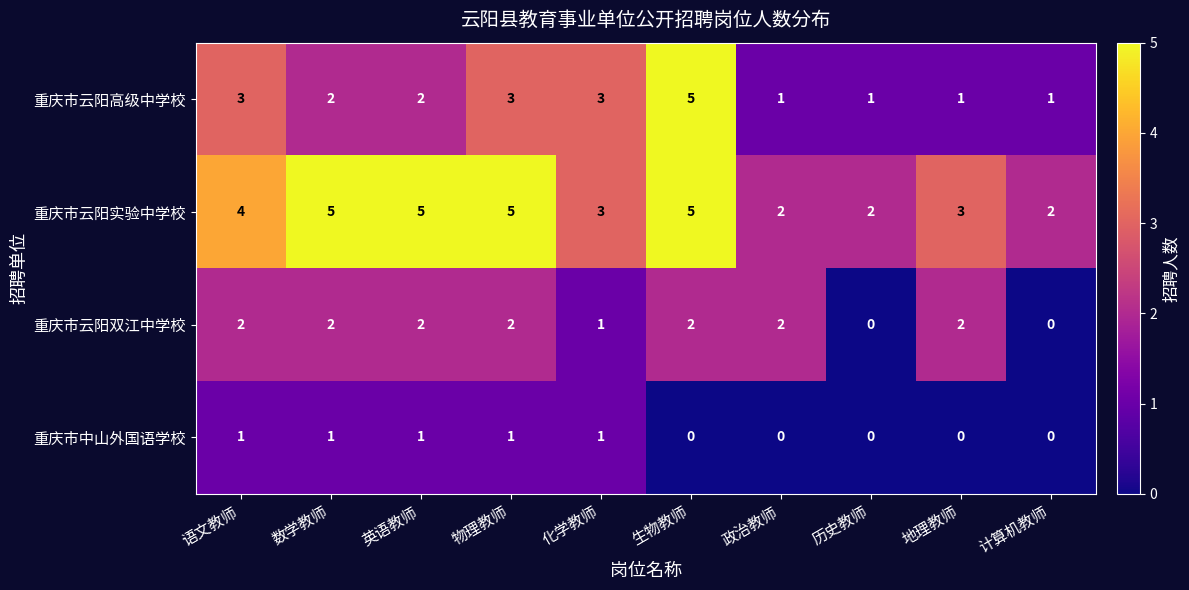

List the series in order of their overall mean, lowest first.

重庆市中山外国语学校, 重庆市云阳双江中学校, 重庆市云阳高级中学校, 重庆市云阳实验中学校